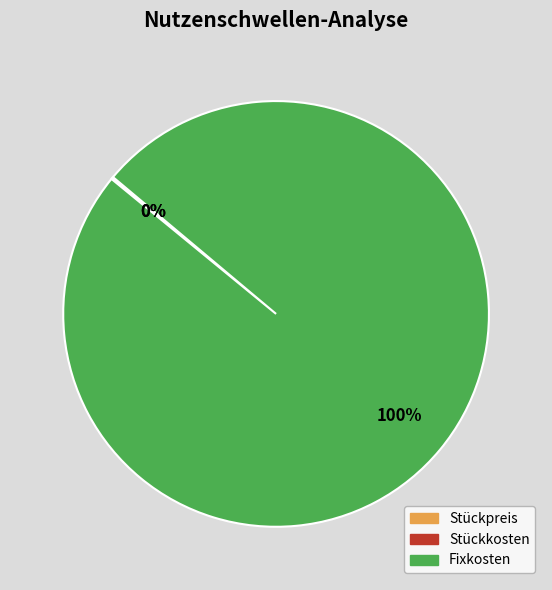

Is there any slice that represents more than half of the pie?

Yes